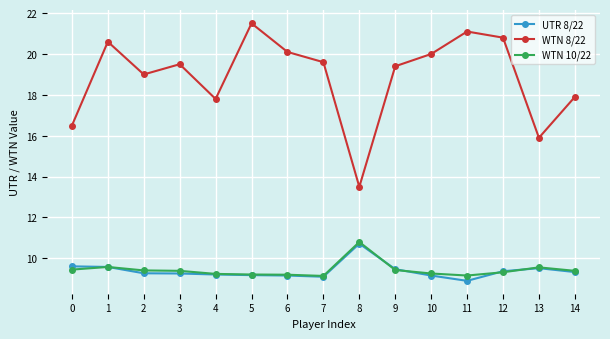

What is the difference between the highest and lowest values at 3?

10.2